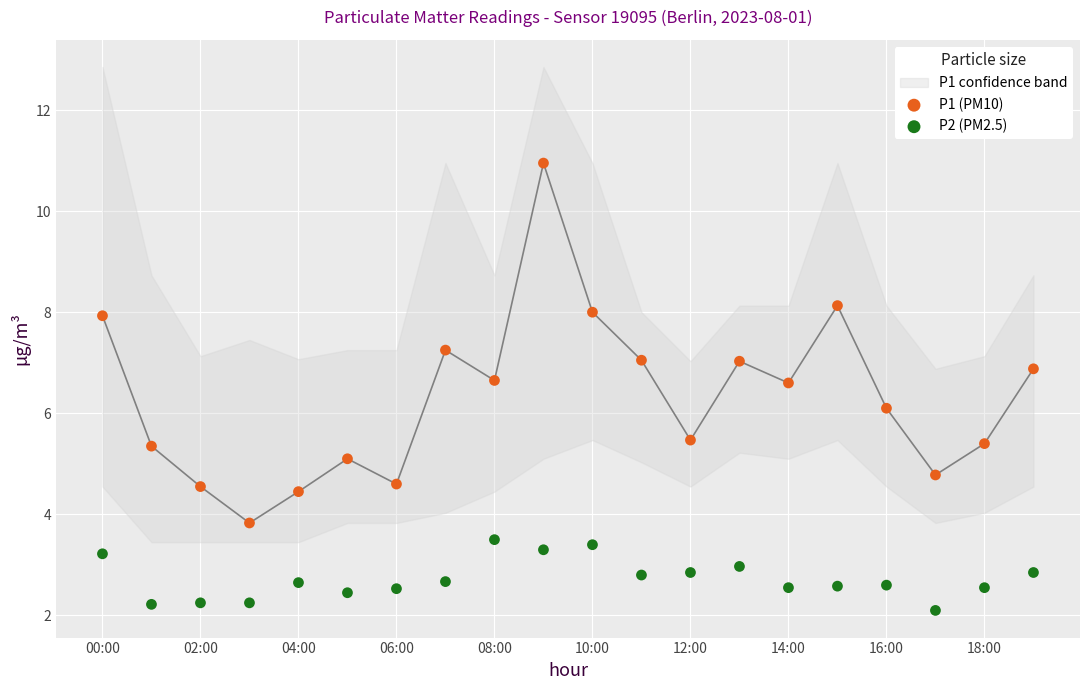

Which series has the widest spread of Y values?

P1 (PM10)